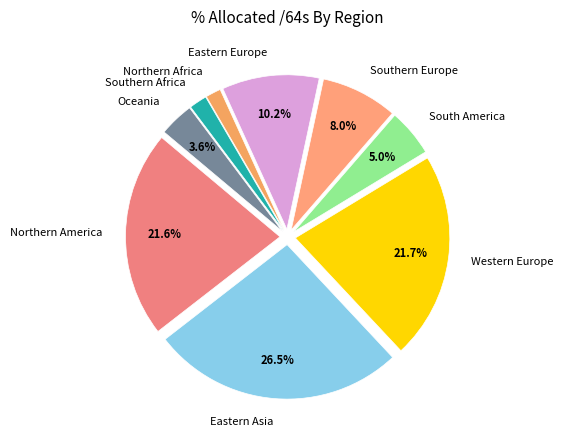

Is there a majority slice in this chart?

No